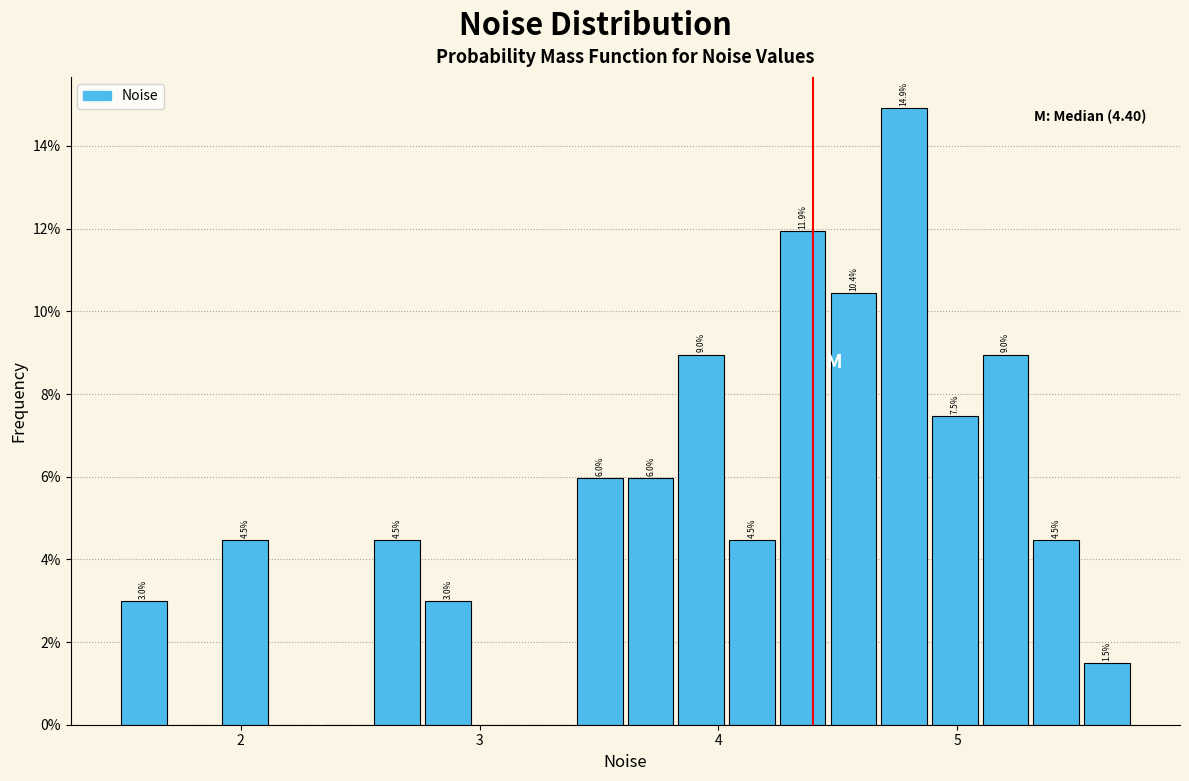

Read against the x-axis, roughly where is the centre of the tallest bar?

4.8